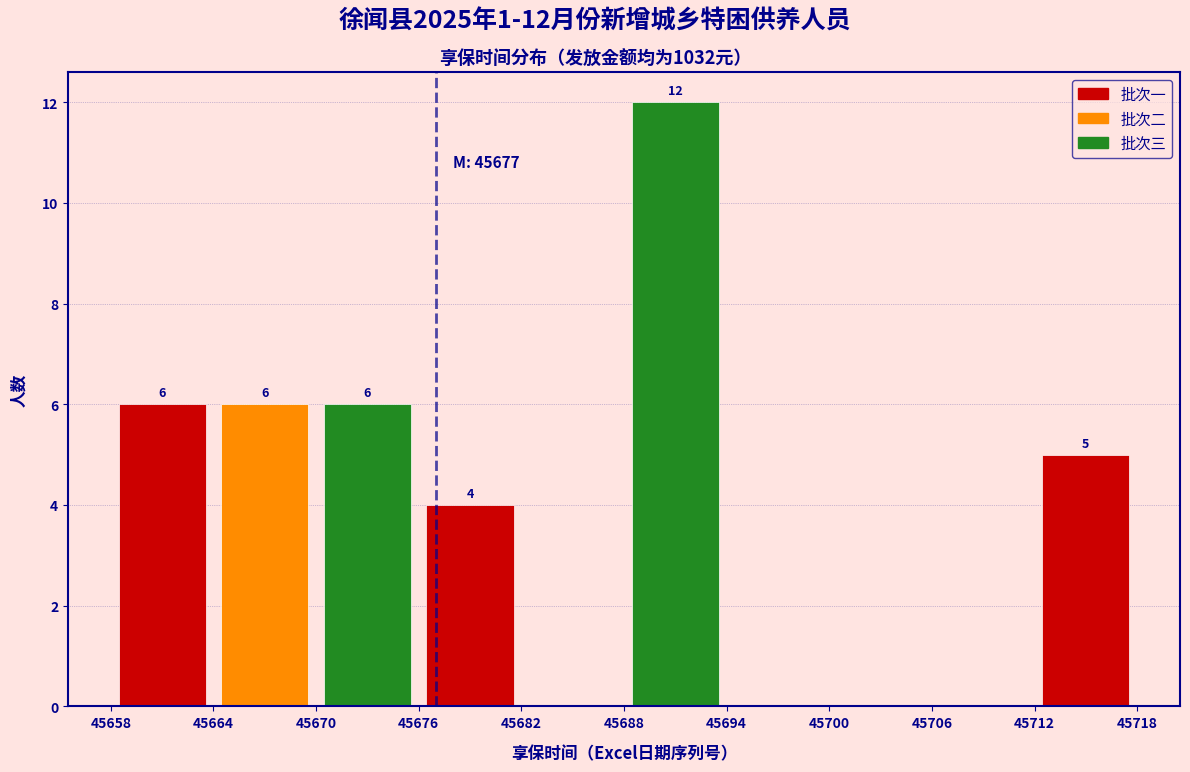

Over which range of the x-axis is the bar tallest?

45688 to 45694